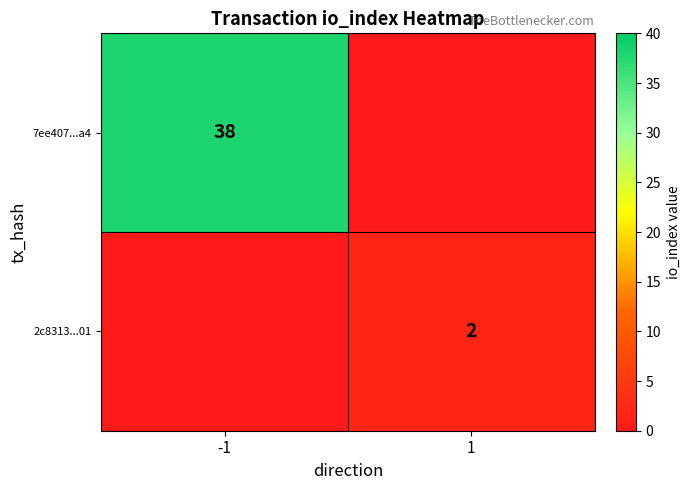

True or false: 2c8313...01 has a value of 2 at 1.

True